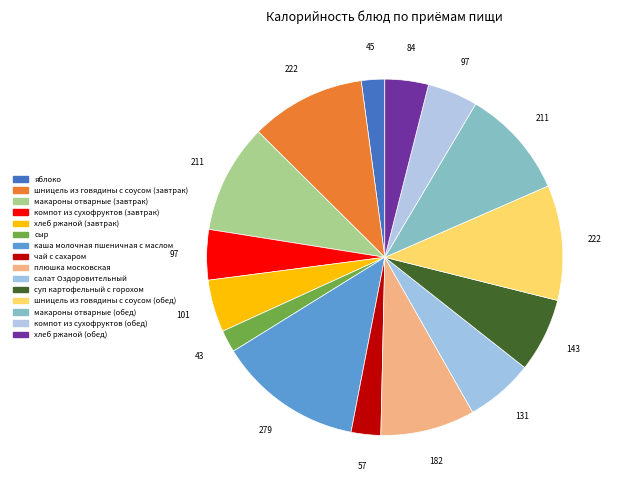

The хлеб ржаной (обед) slice represents 4% of the pie. True or false?

True